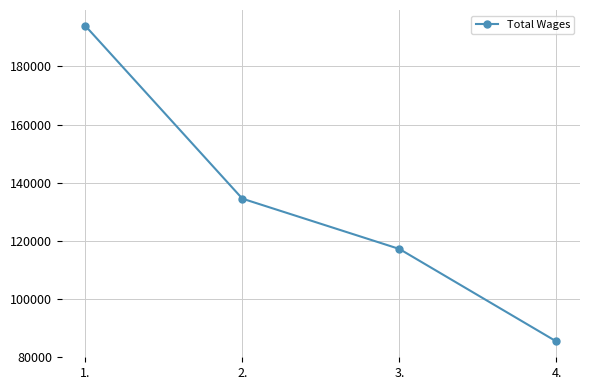

How many lines are shown in the chart?

1